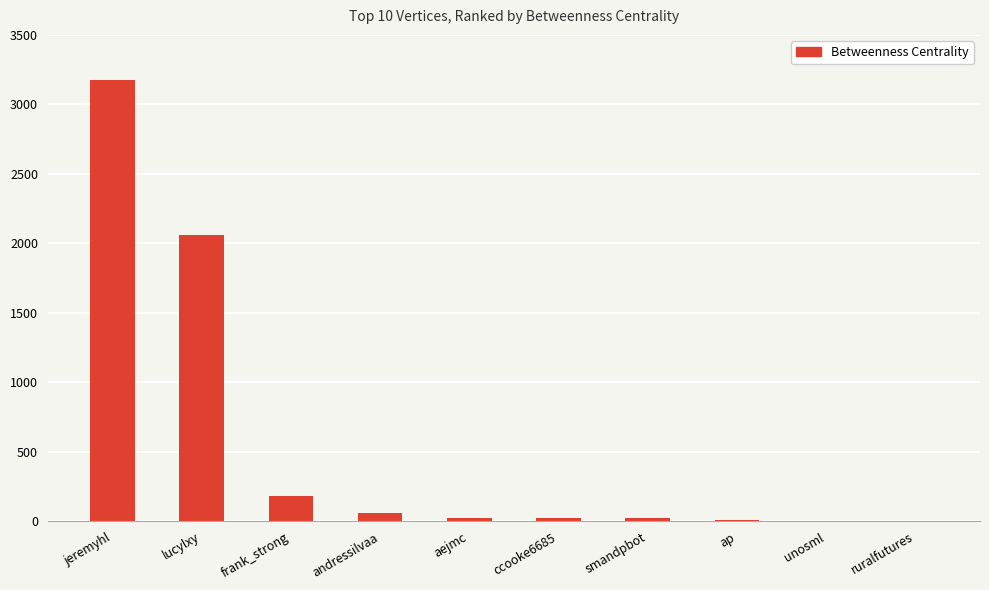

Which label corresponds to the largest value in the chart?

jeremyhl